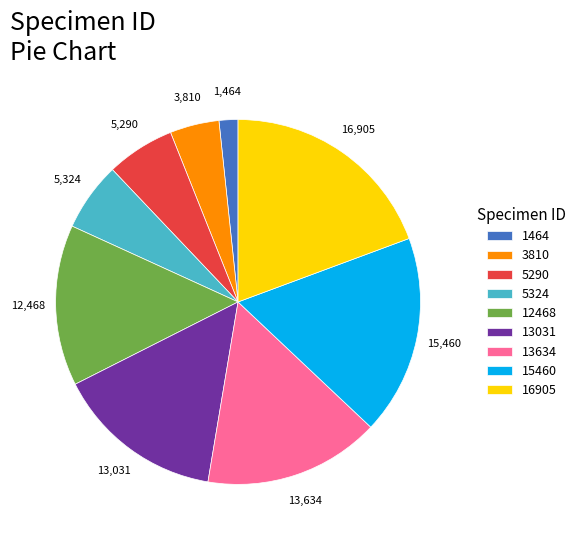

Does any single category account for the majority?

No